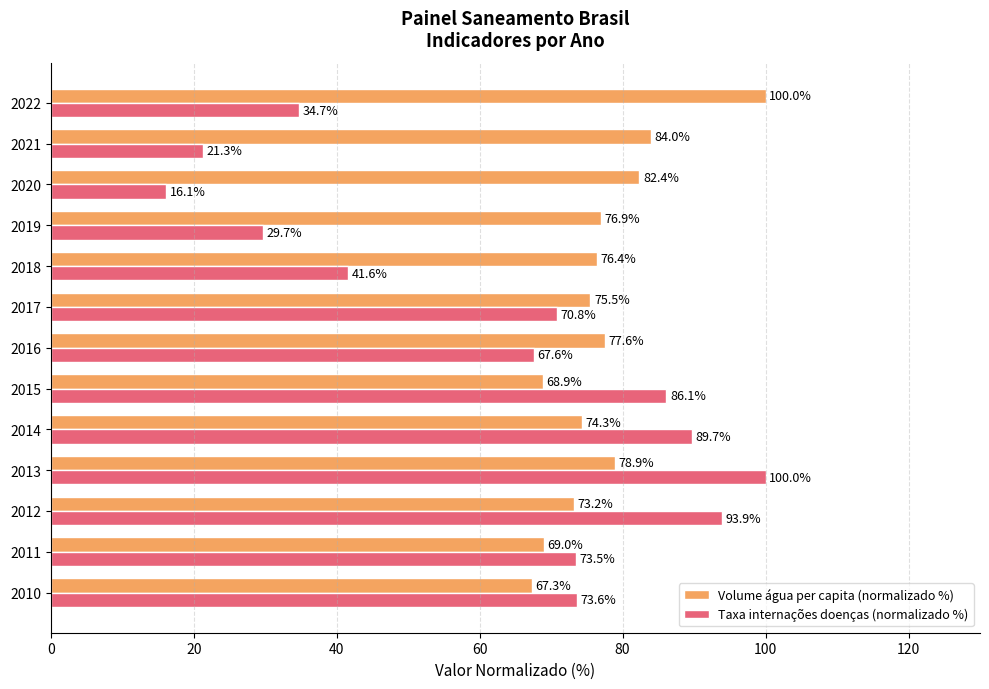

Which series has the largest total across all categories?

Volume água per capita (normalizado %)